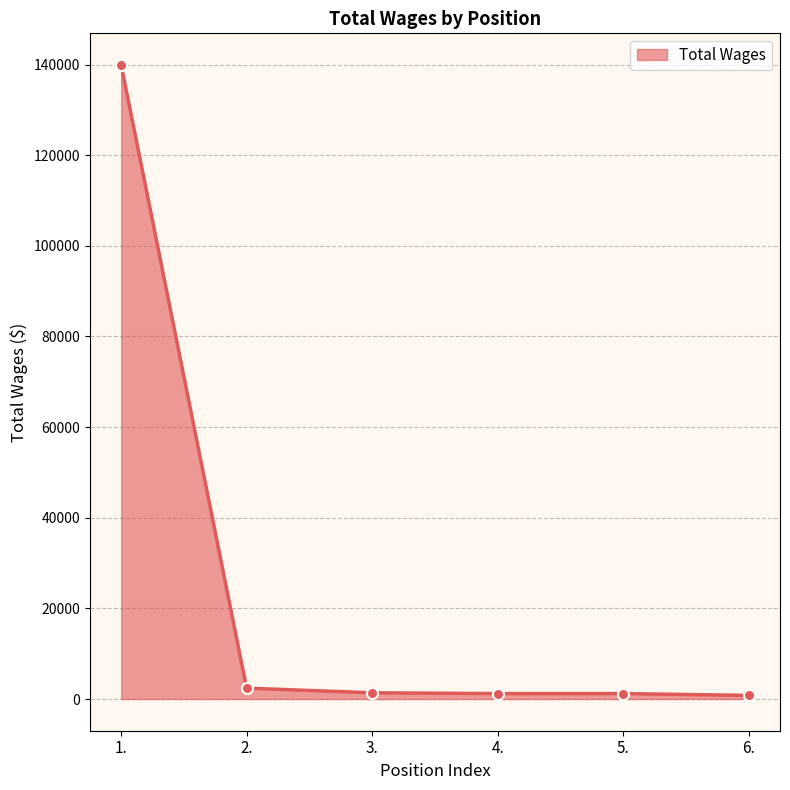

How many data points does each series have?

6